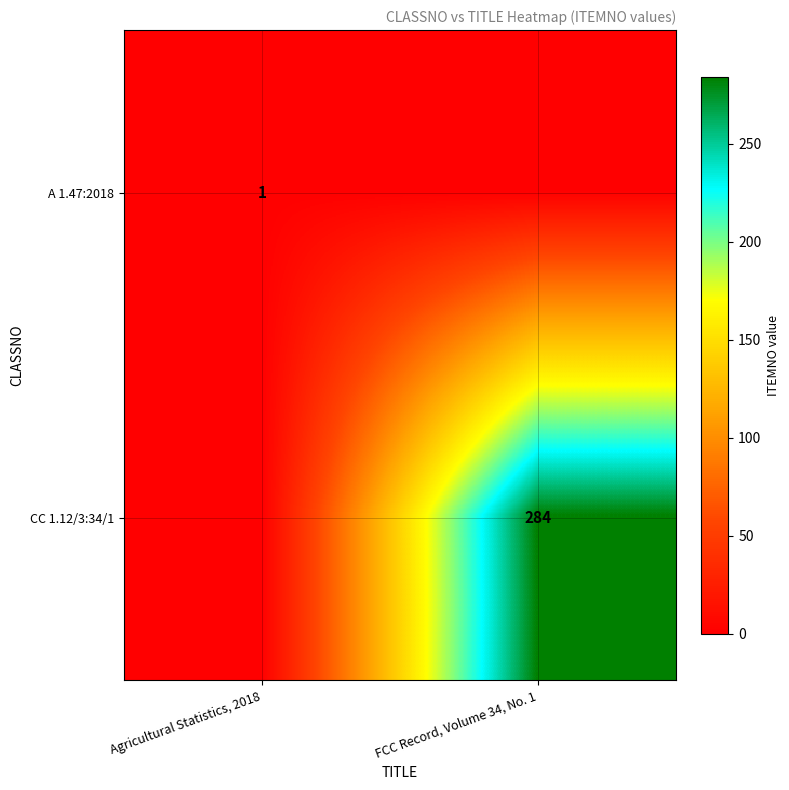

The value of CC 1.12/3:34/1 at FCC Record, Volume 34, No. 1 is 284. True or false?

True